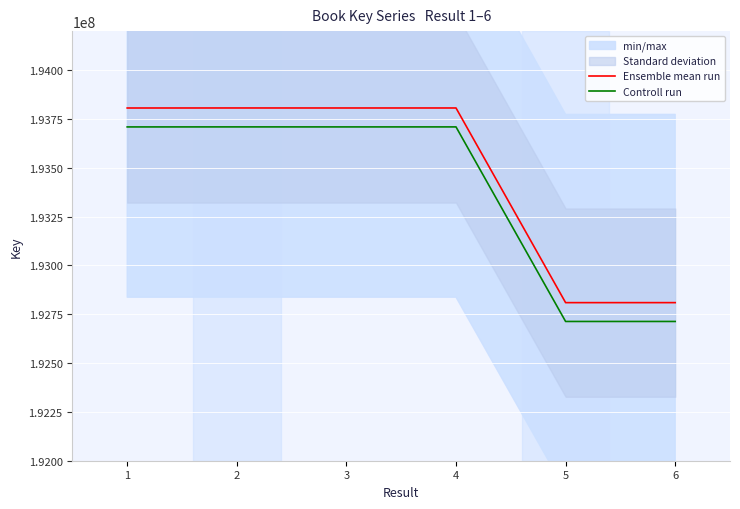

In Controll run, how many points are lower than both neighbors (excluding endpoints)?

2